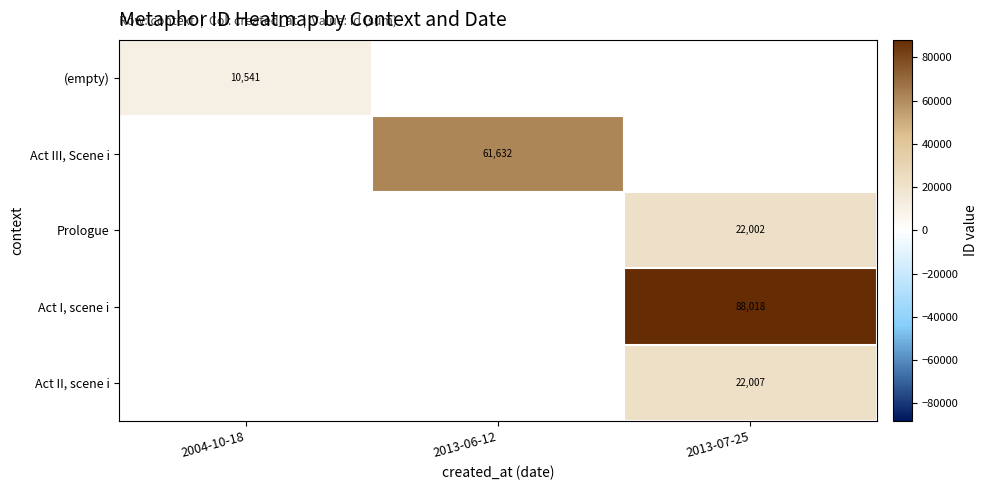

Is the value of Act I, scene i at 2004-10-18 greater than the value of Act II, scene i at 2013-07-25?

No